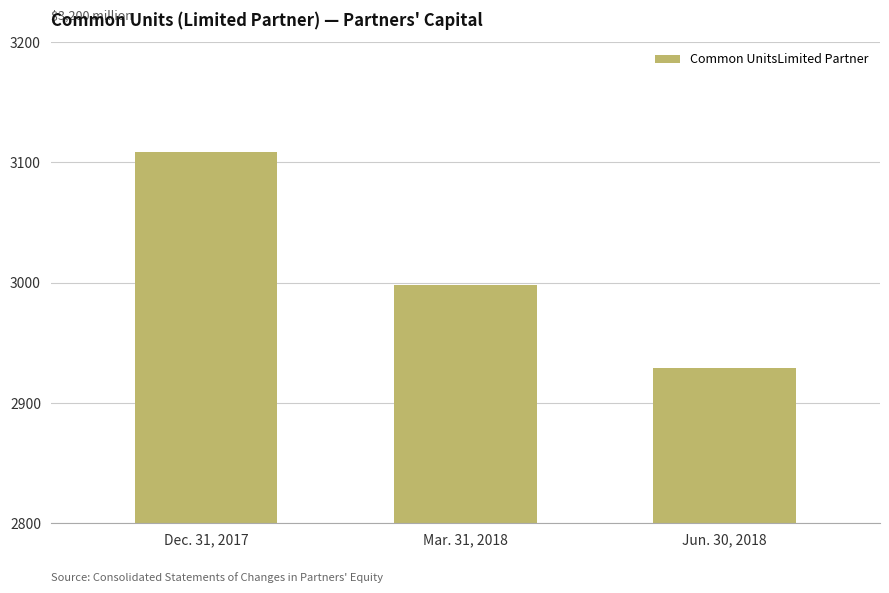

Reading right to left, extract all data points from this chart.

2929.4	2998.0	3108.6